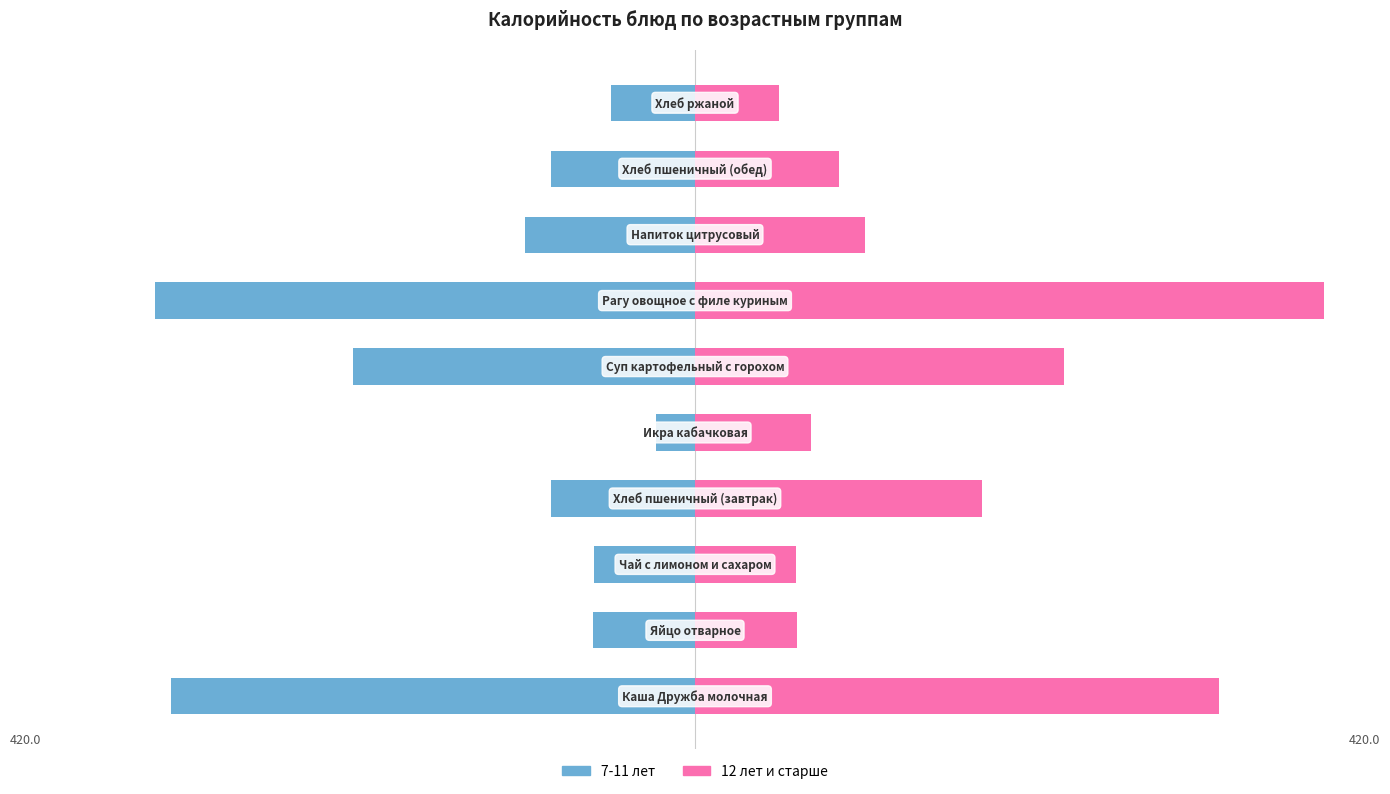

The value of 7-11 лет at 6 is -589.8. True or false?

False